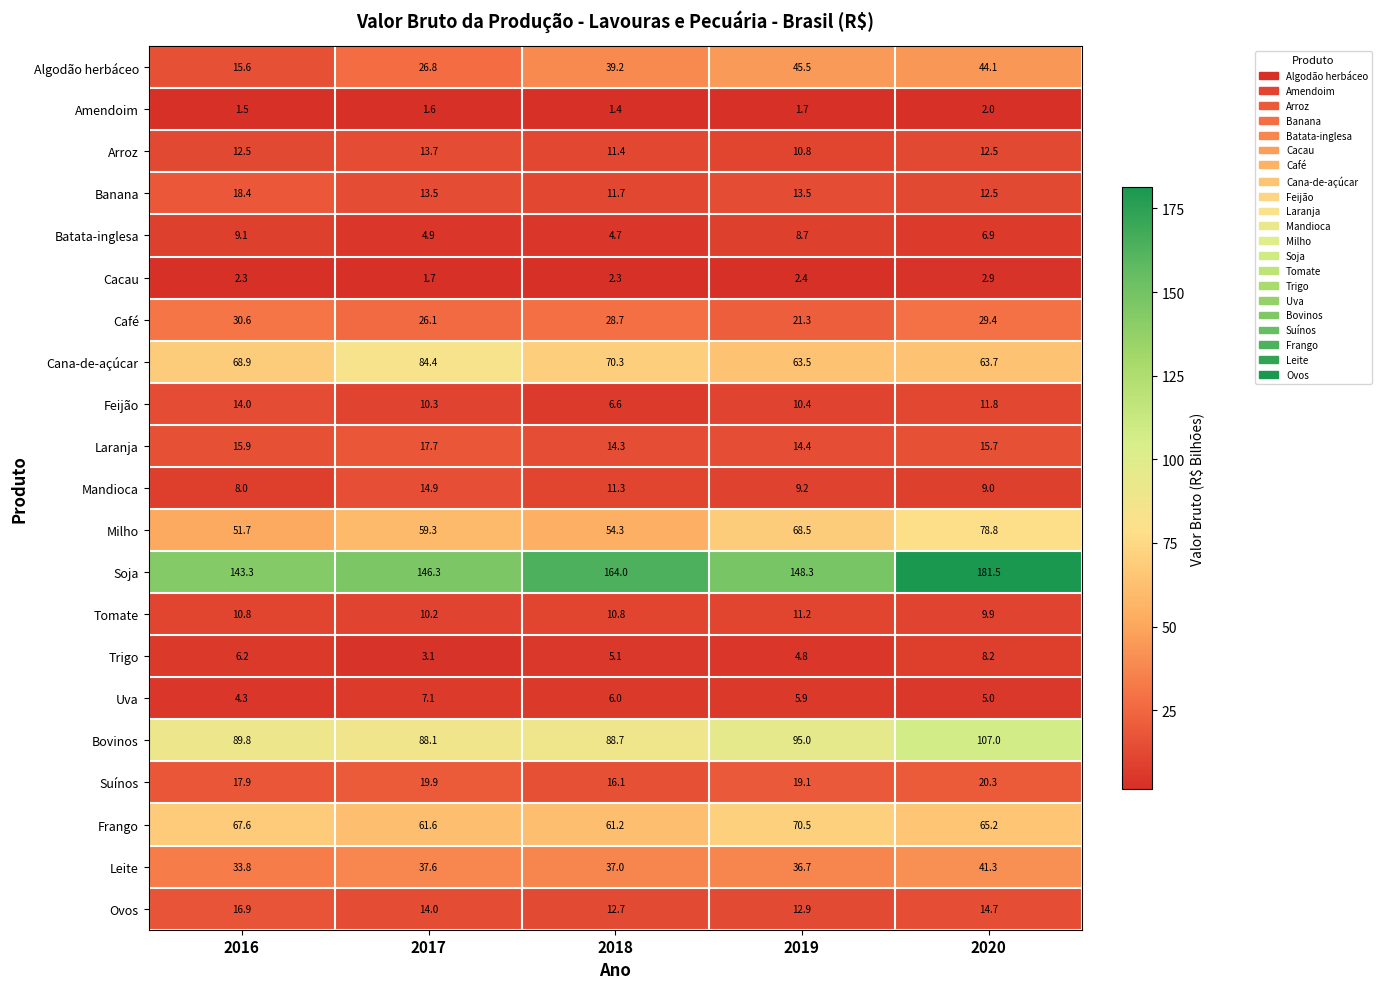

How many values in the Café series exceed 28?

3